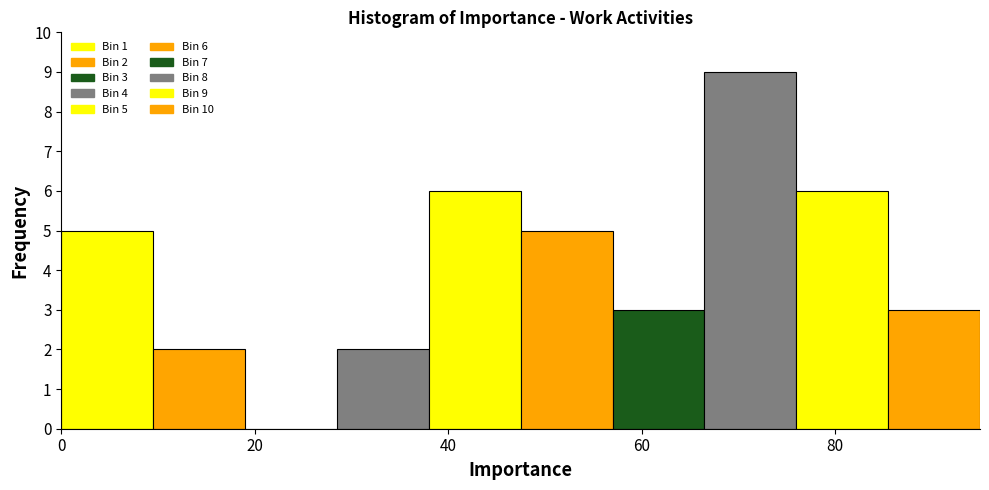

Which range on the x-axis has the tallest bar?

66.5 to 76.0